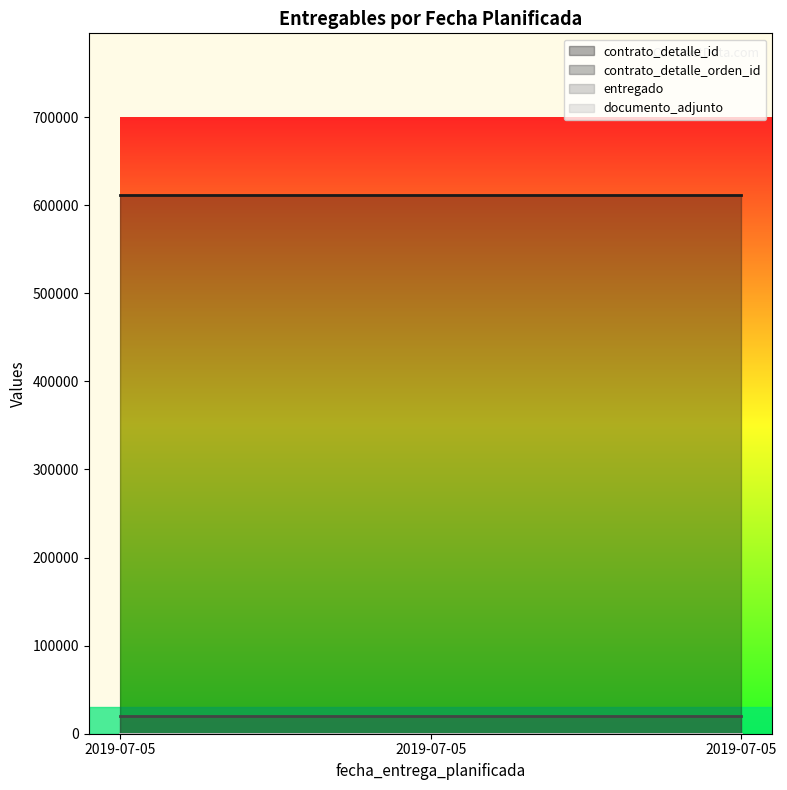

What is the minimum value shown in the chart?

1